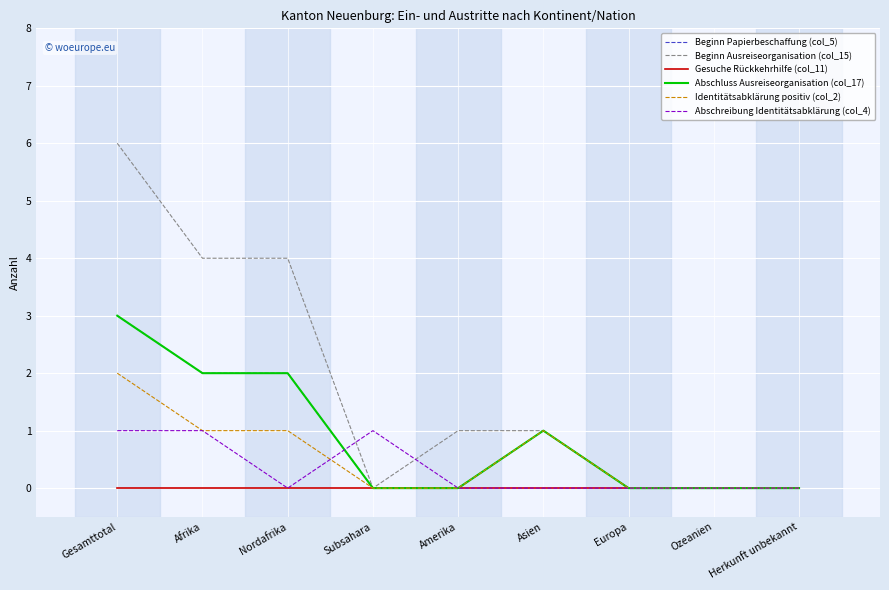

Does the chart display data point markers on the line(s)?

No